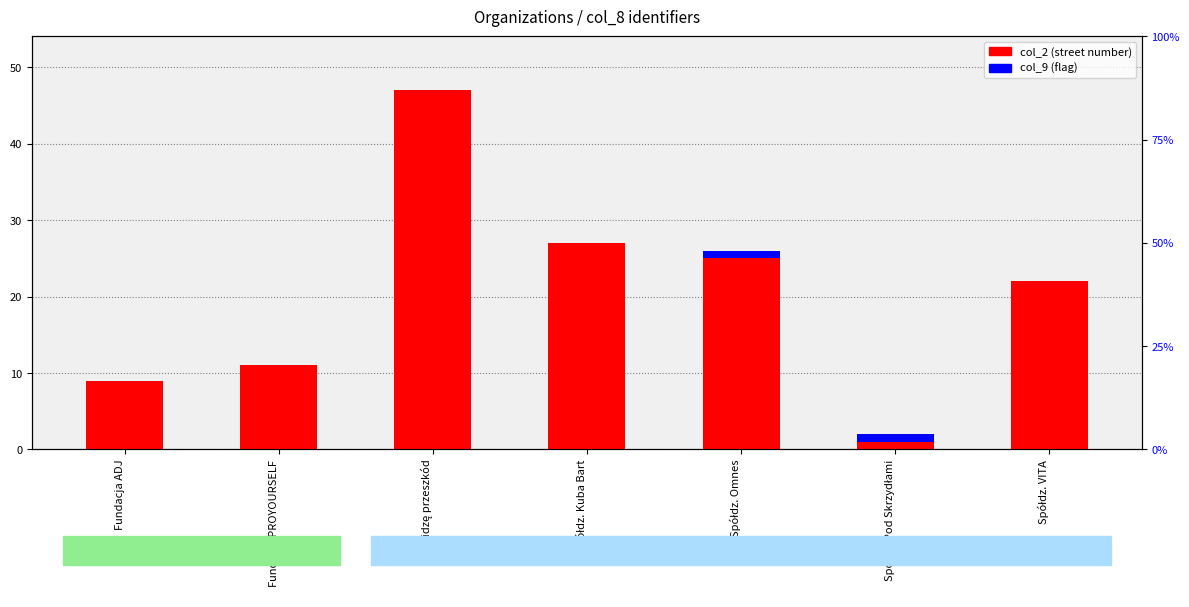

What is the maximum value shown in the chart?

47